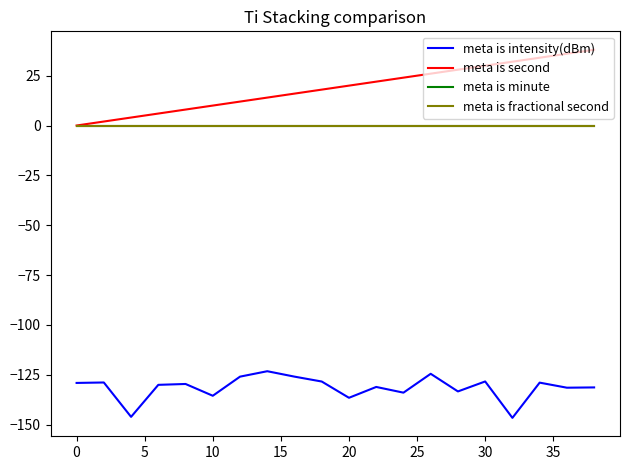

Does the chart display data point markers on the line(s)?

No